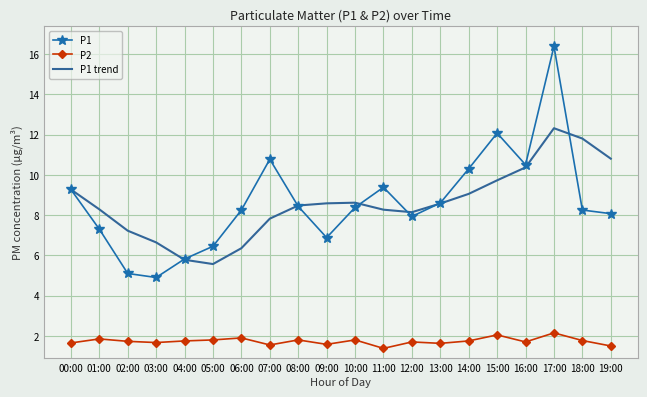

What is the lowest value of the P1 series?

4.9